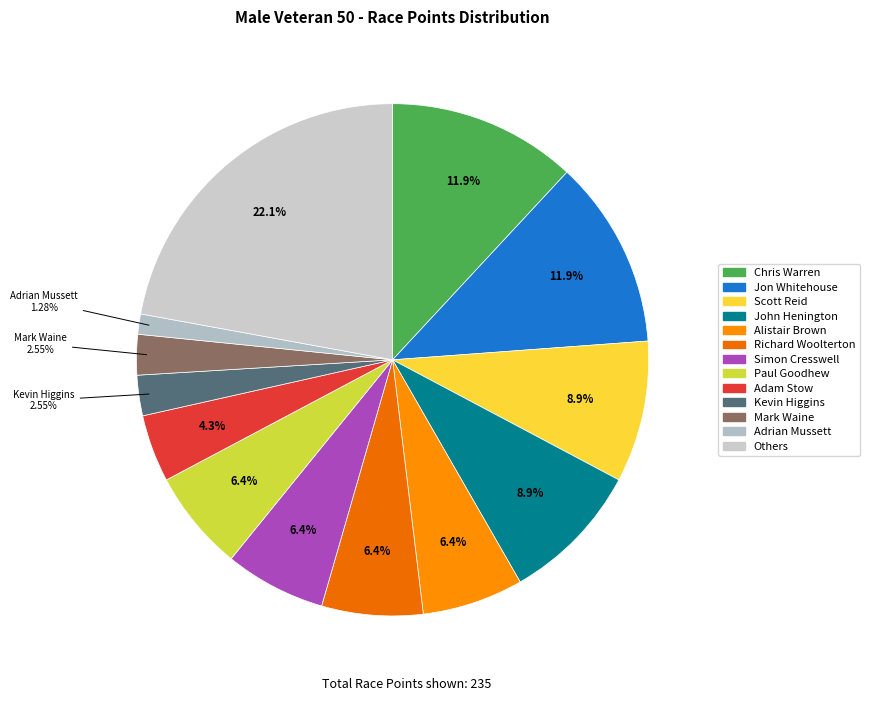

To the nearest percent, what is the average slice percentage?

8%